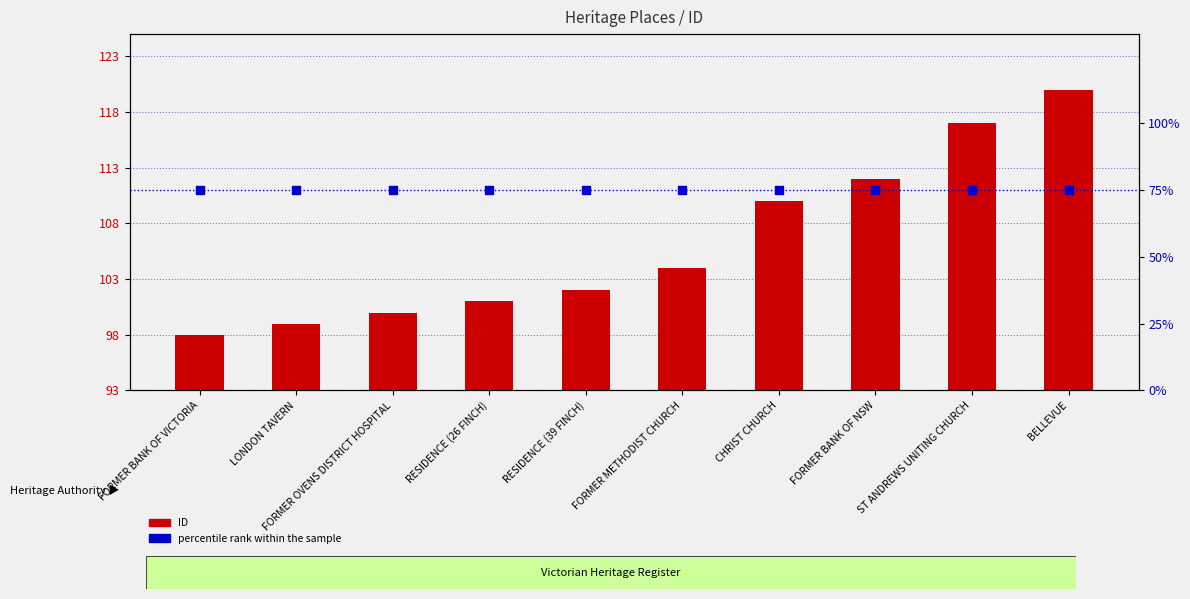

What are all the series names shown in the legend?

ID, percentile rank within the sample